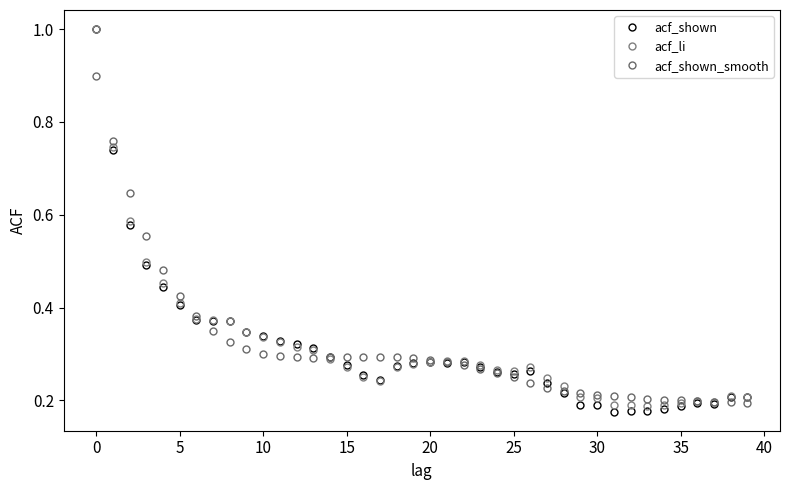

Count the number of categories in the chart.

40